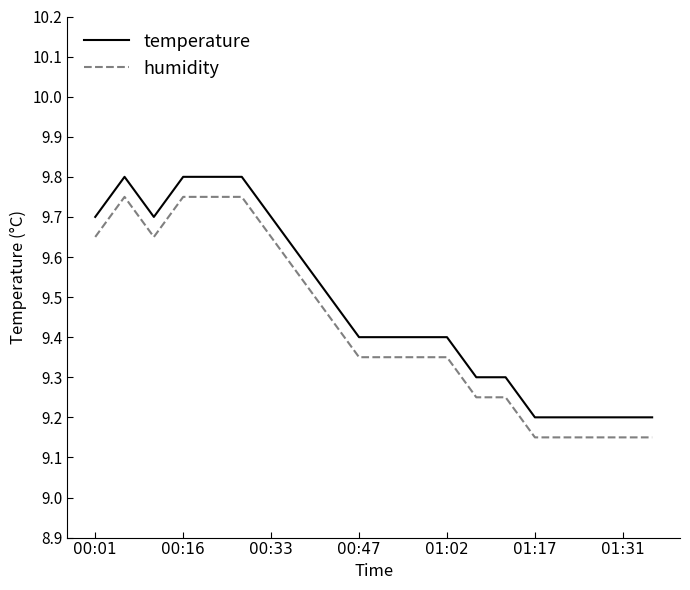

How many lines are shown in the chart?

2